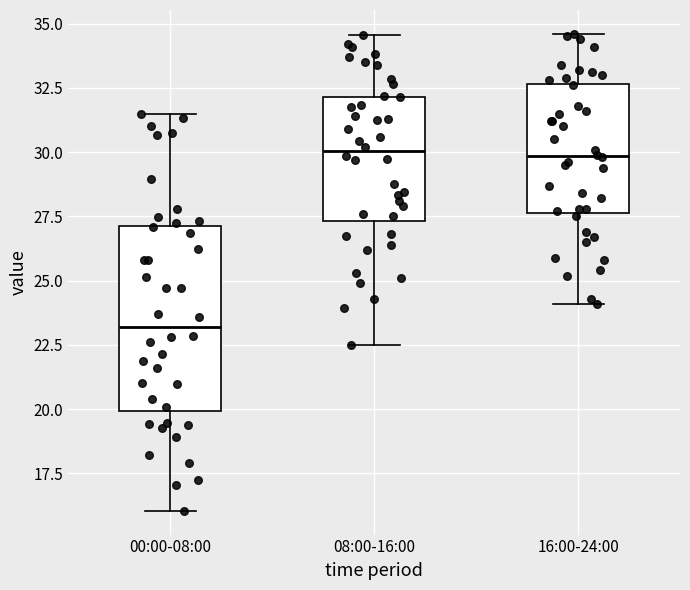

Where is the lower edge of the box for 00:00-08:00 on the y-axis? The values are not printed on the chart, so give them approximately, as read against the axis.

20.0